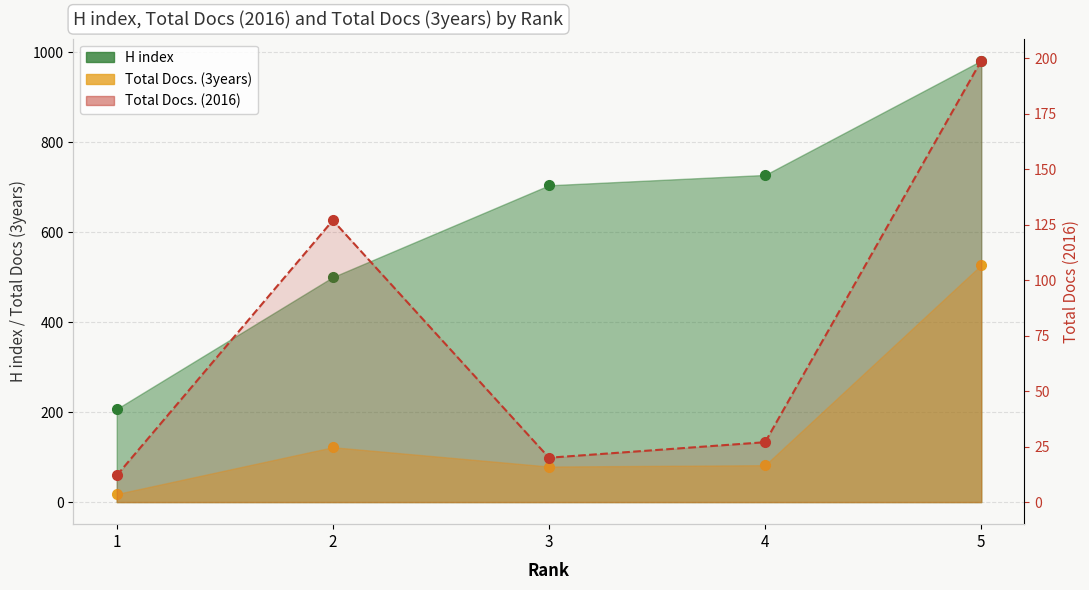

Does the chart display data point markers on the line(s)?

Yes